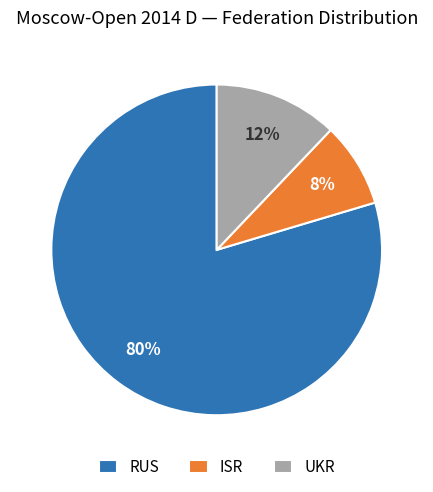

Combined, do RUS and ISR account for over 50%?

Yes